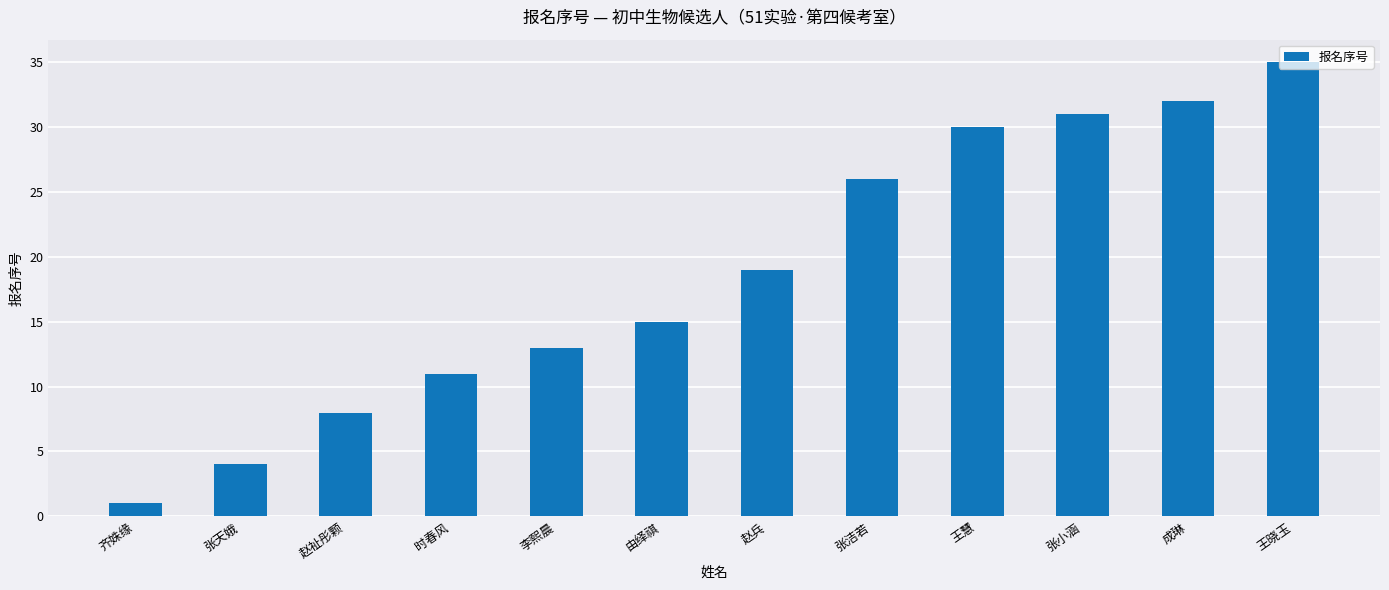

Reading left to right, extract all data points from this chart.

齐姝缘=1	张天娥=4	赵祉彤颗=8	时春风=11	李熙晨=13	由绎祺=15	赵兵=19	张洁若=26	王慧=30	张小涵=31	成琳=32	王晓玉=35